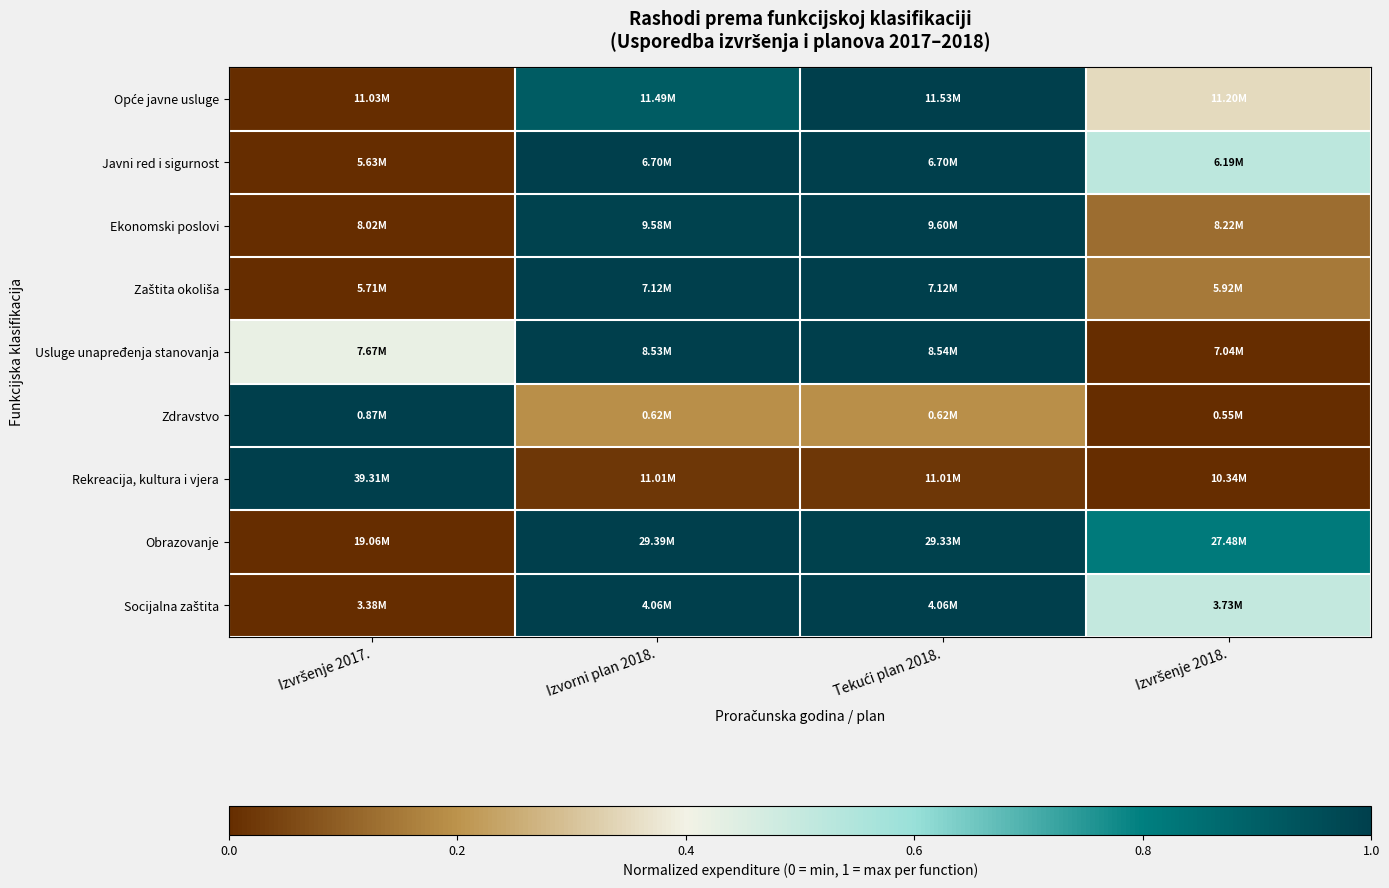

At which category is the sum across all series the highest?

Tekući plan 2018.